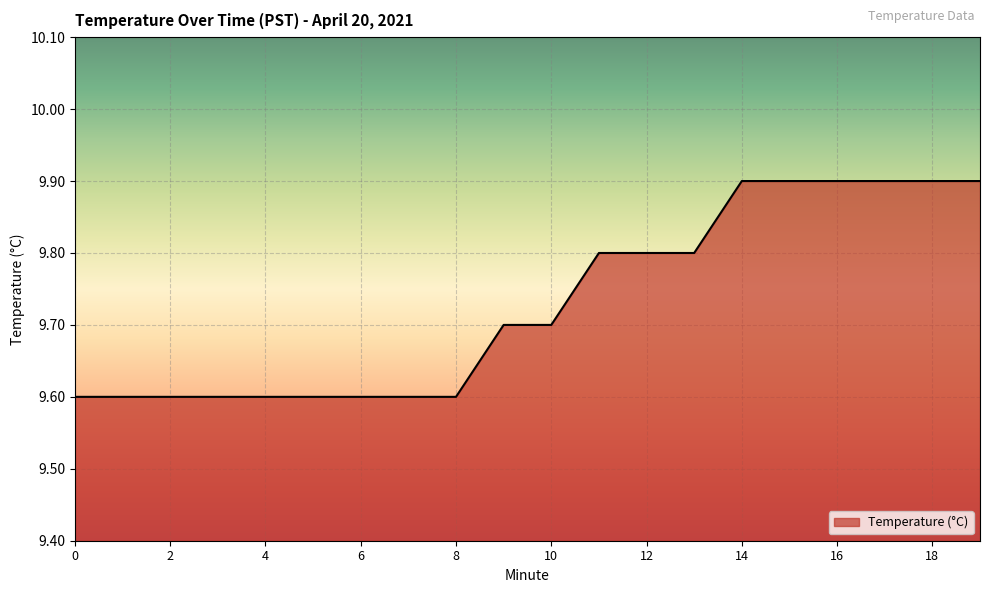

What is the smallest value displayed?

9.6